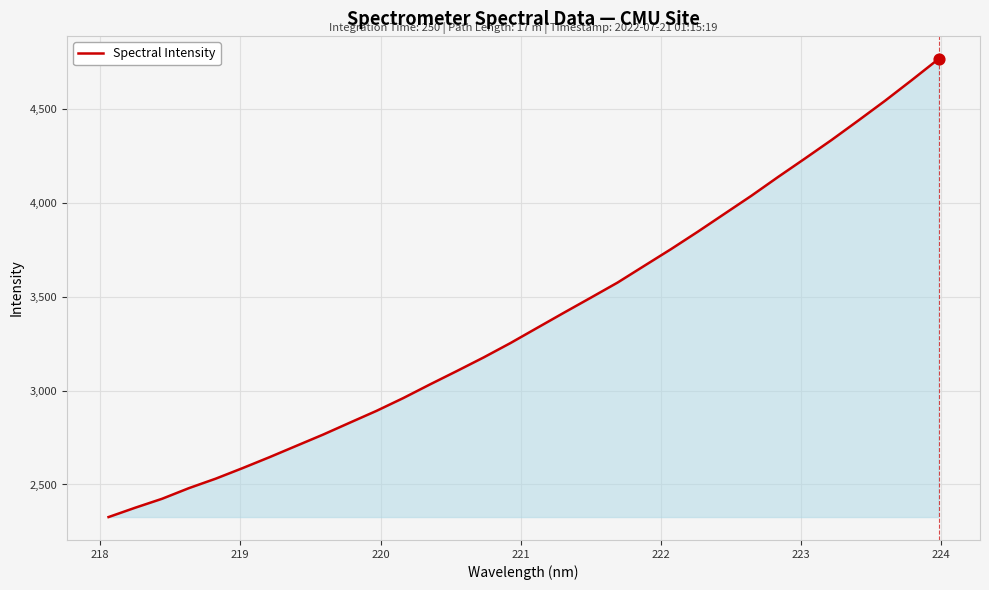

What is the maximum value shown in the chart?

4767.8